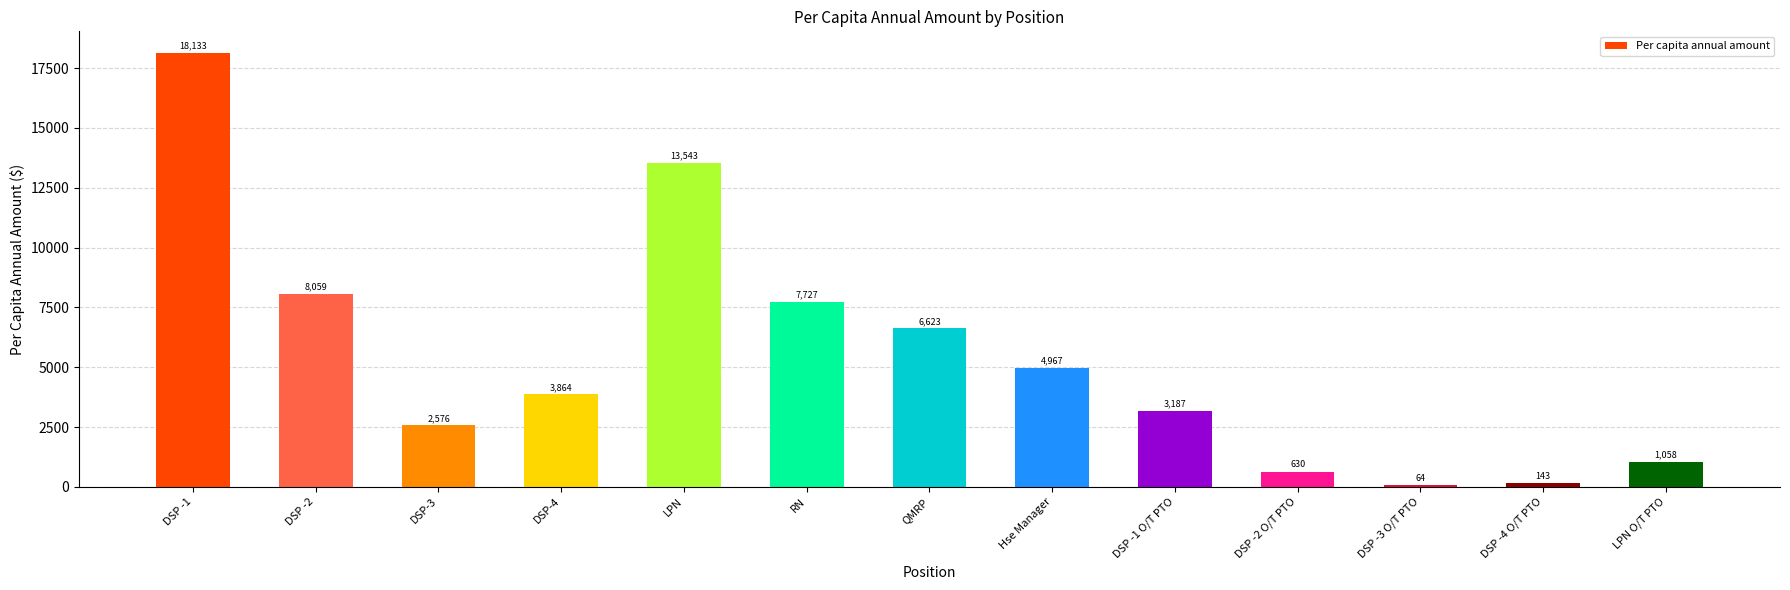

What is the label of the 6th bar from the left?

RN